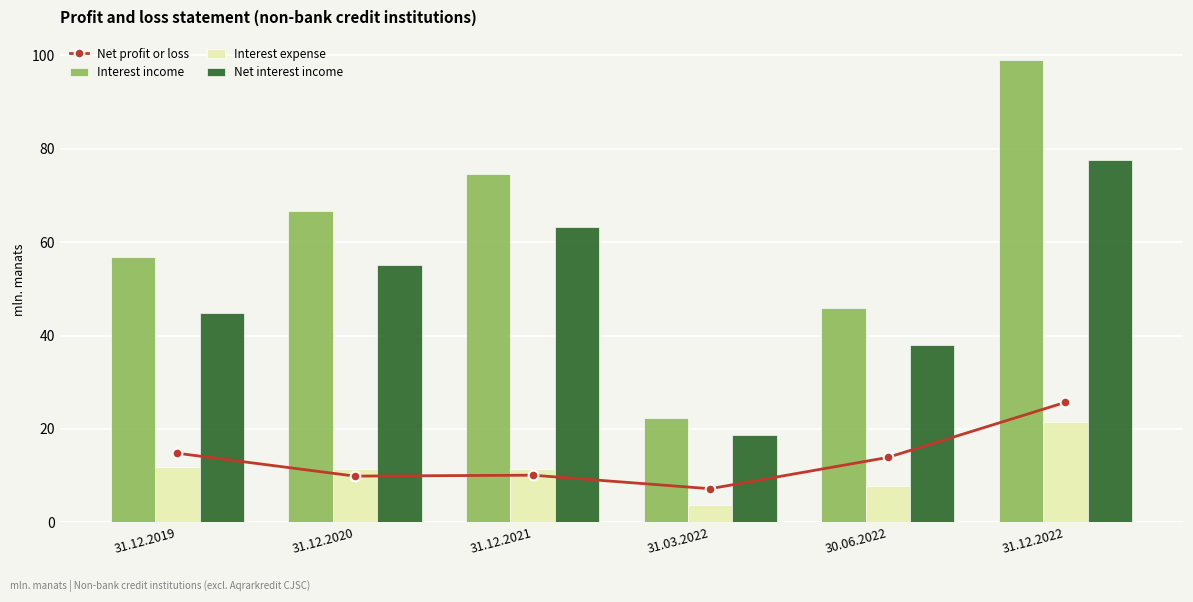

Reading right to left, list all the values displayed in this chart.

Net profit or loss: 25.7	13.9	7.2	10.1	9.9	14.8
Interest income: 99.0	45.8	22.3	74.6	66.6	56.8
Interest expense: 21.5	7.8	3.7	11.4	11.4	11.9
Net interest income: 77.5	38.0	18.6	63.2	55.2	44.9